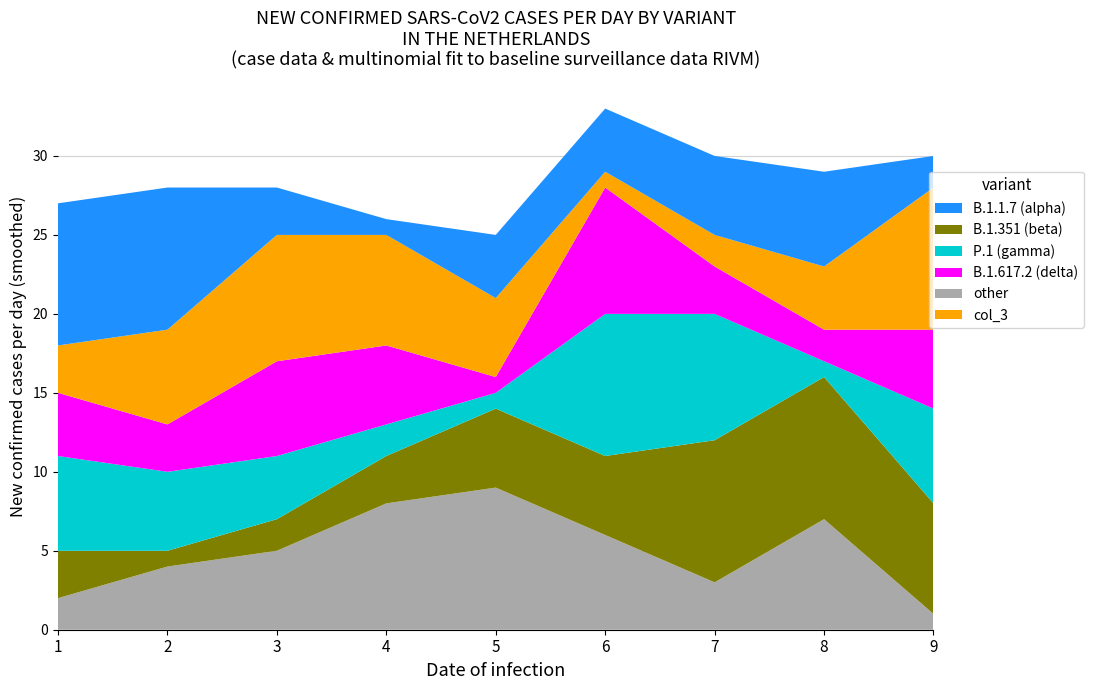

The other series shows 3 at 3. True or false?

False